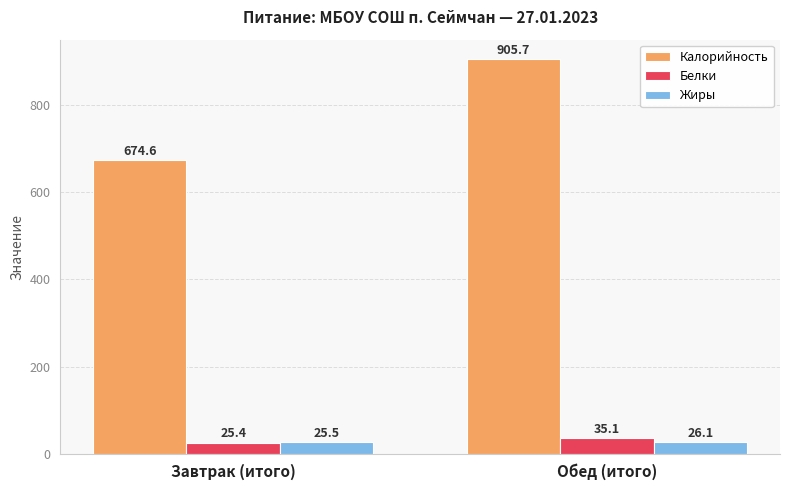

What is the label of the 1st bar from the left?

Завтрак (итого)